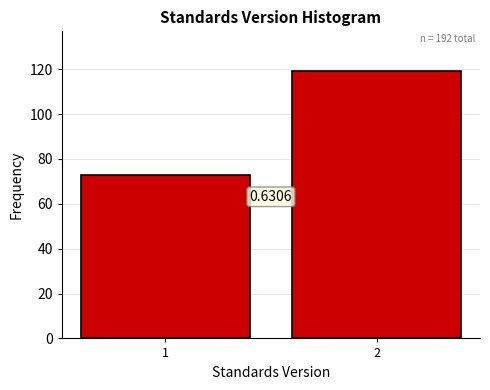

Does the chart contain any negative values?

No